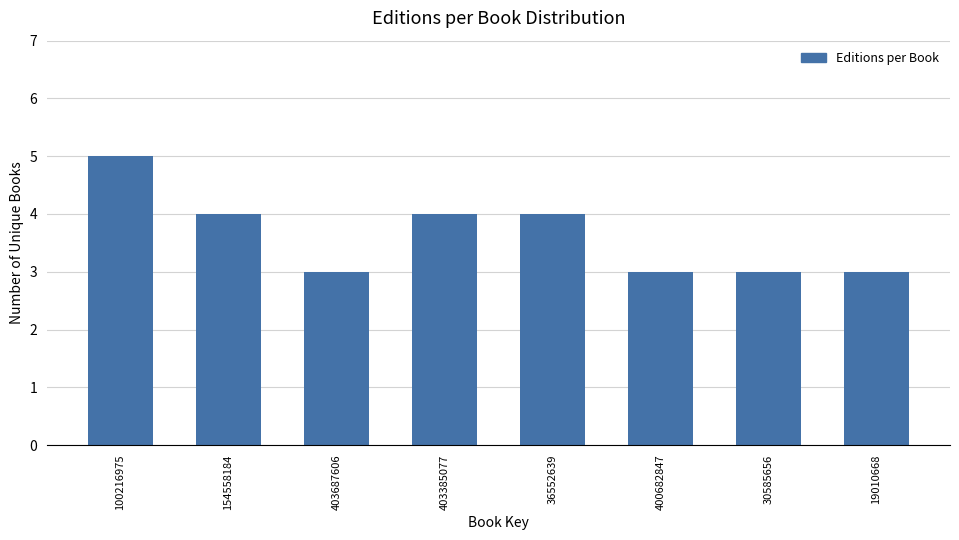

Reading left to right, list all the values displayed in this chart.

100216975=5	154558184=4	403687606=3	403385077=4	36552639=4	400682847=3	30585656=3	19010668=3